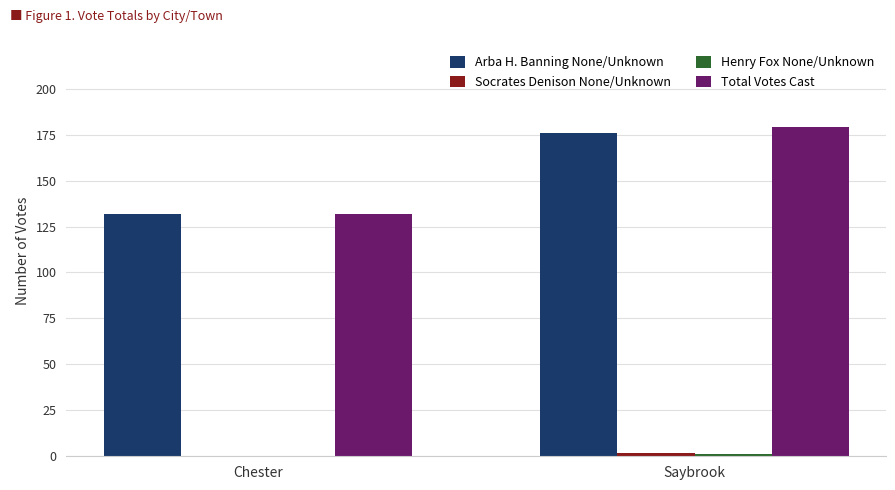

What is the sum of the Total Votes Cast values at Chester and Saybrook?

311